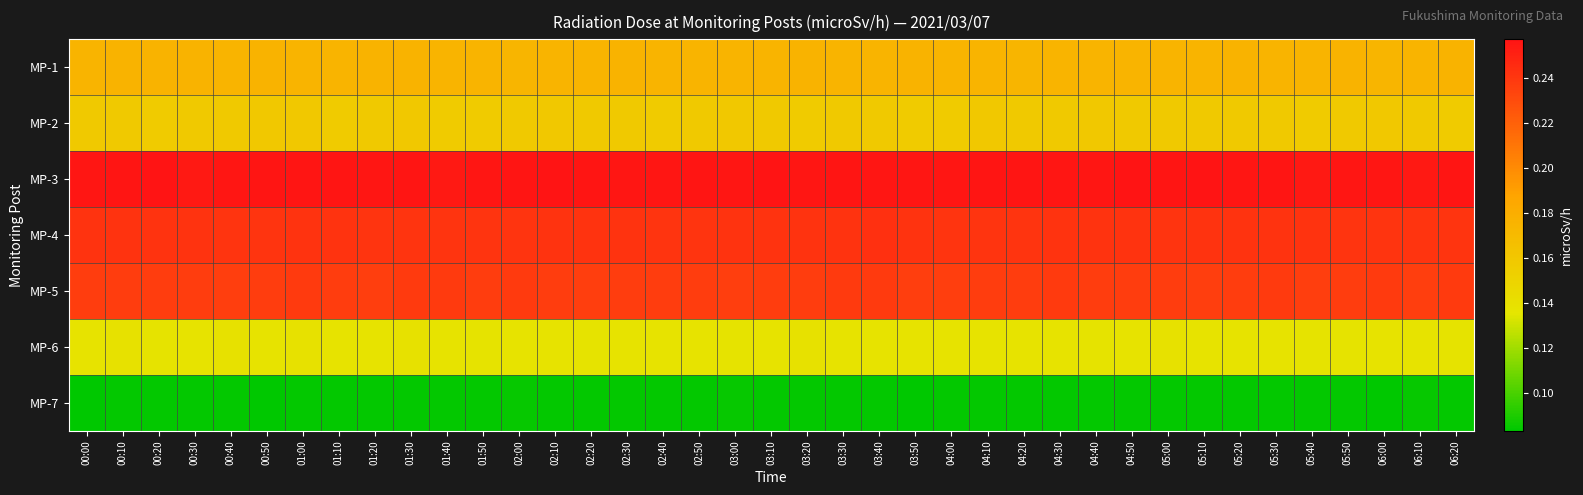

Which label corresponds to the largest value in the chart?

00:20